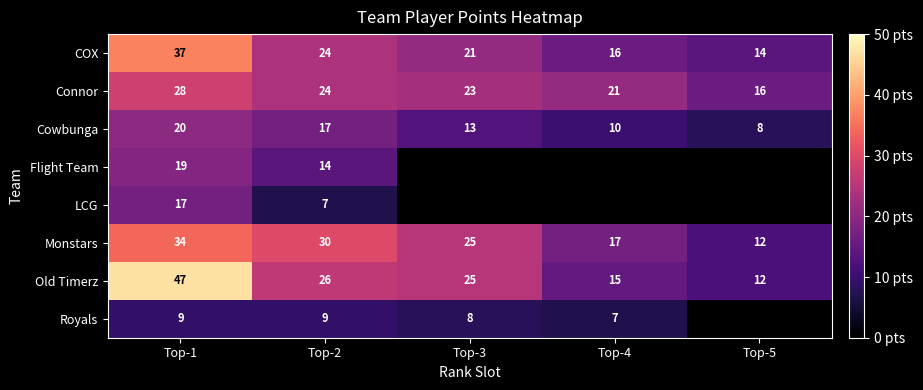

At how many categories does at least one series exceed 17?

4